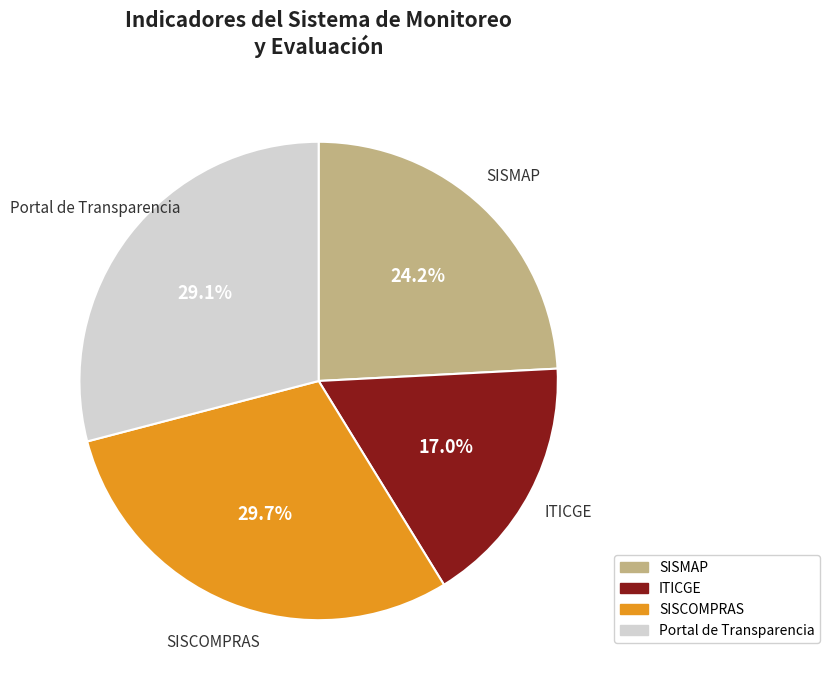

The SISMAP slice represents 24% of the pie. True or false?

True